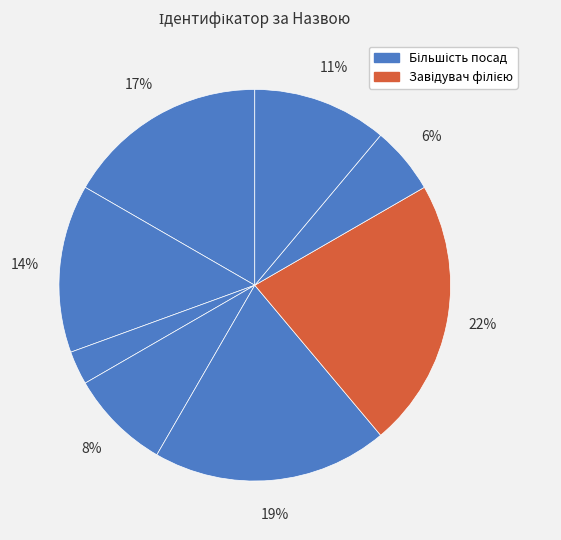

Count the number of slices in the pie.

8